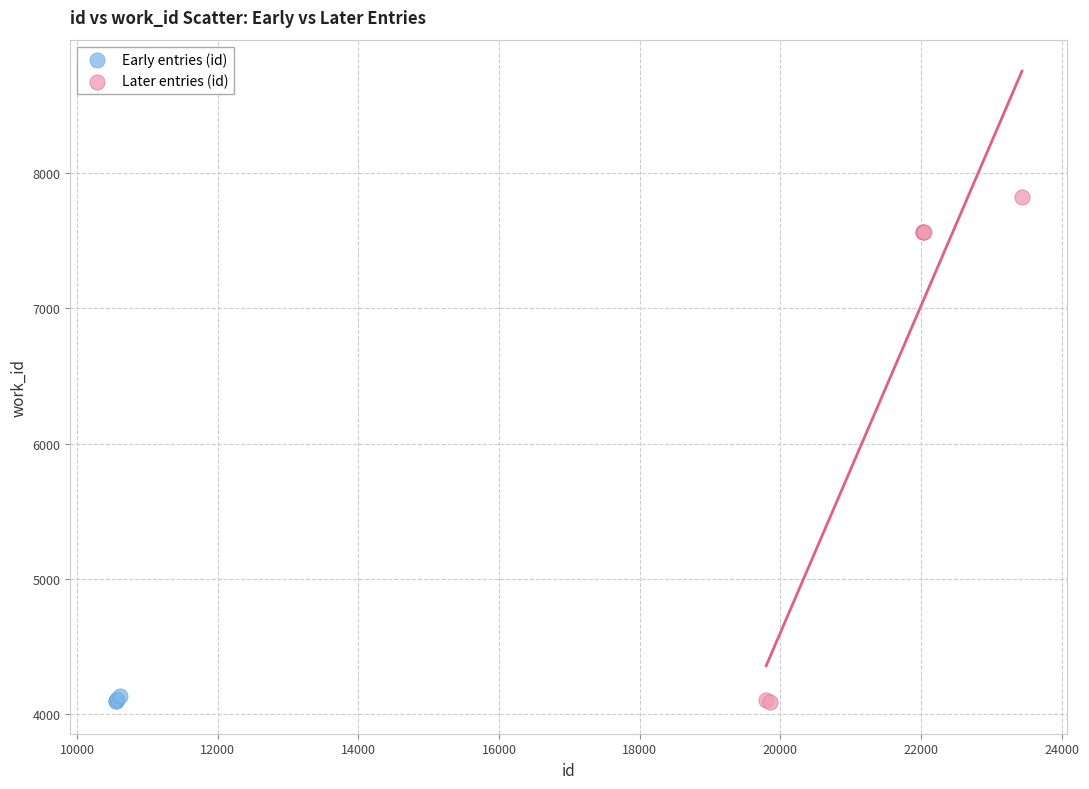

Which series has the largest Y range (max minus min)?

Later entries (id)